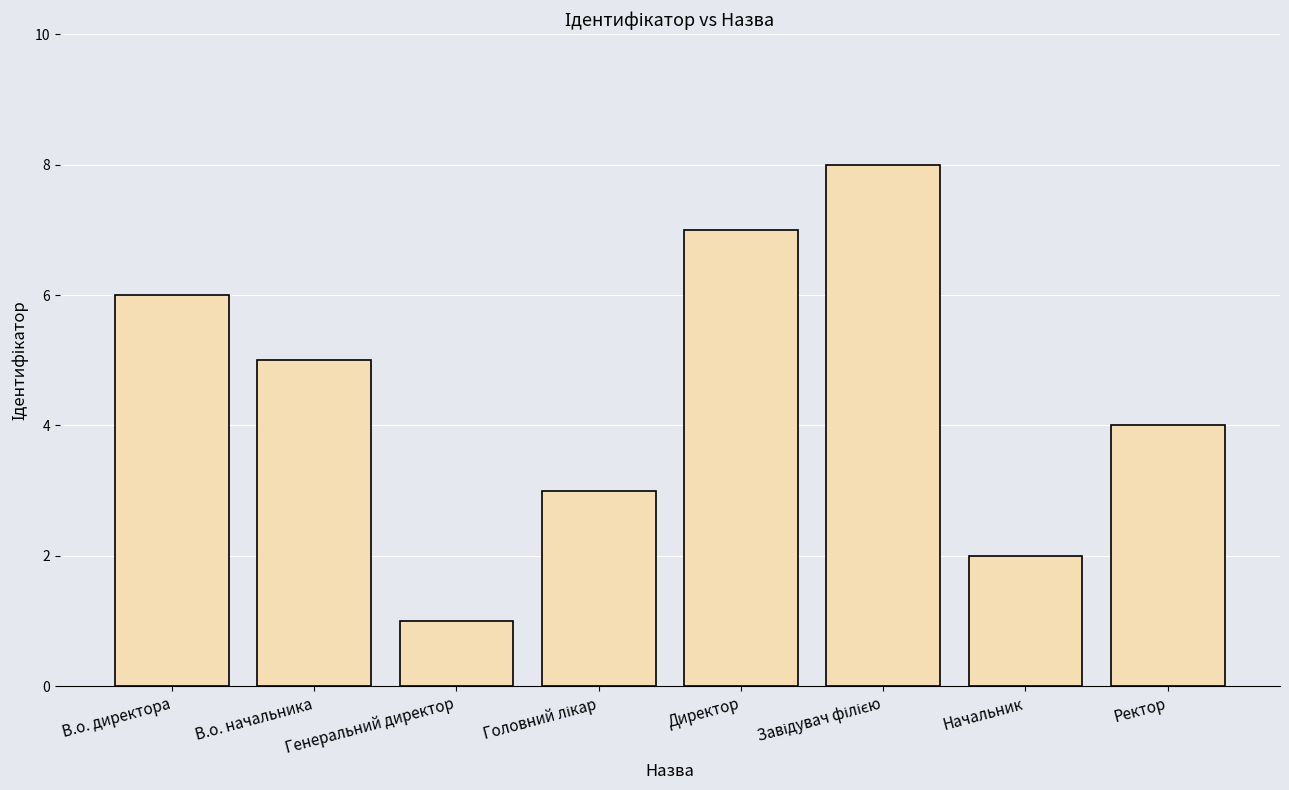

Which has a higher value, В.о. директора or Ректор?

В.о. директора